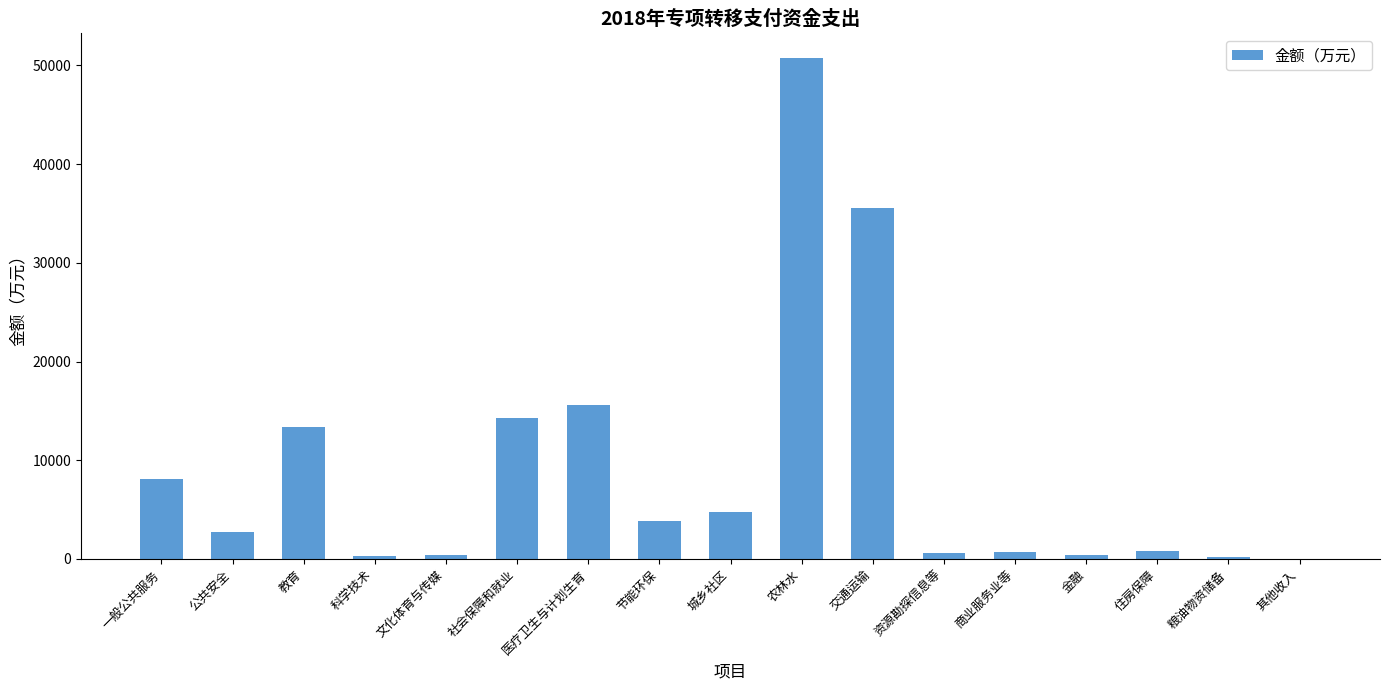

Which has a higher value, 教育 or 科学技术?

教育